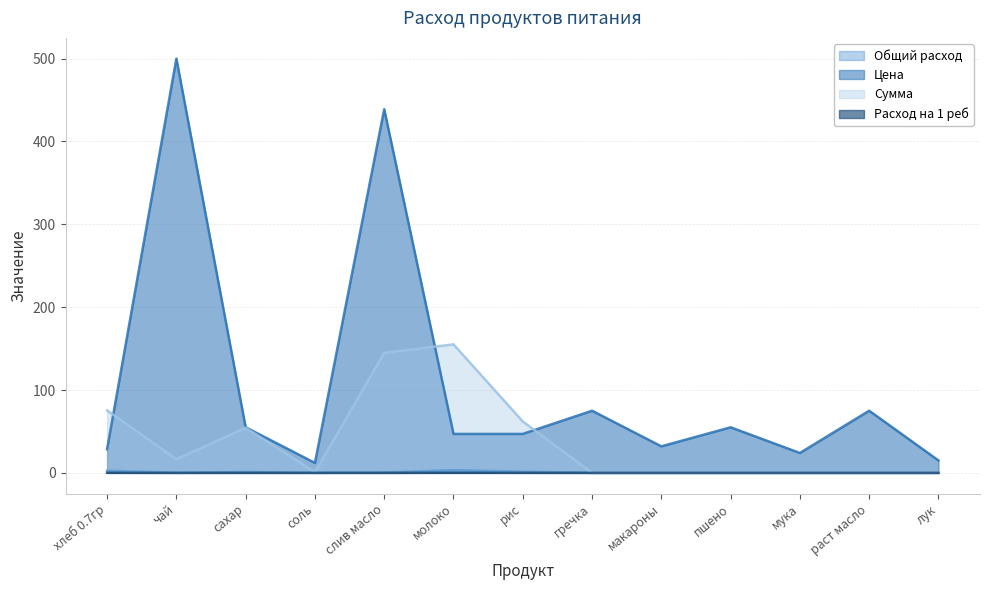

At which category does Цена reach its first local peak?

чай